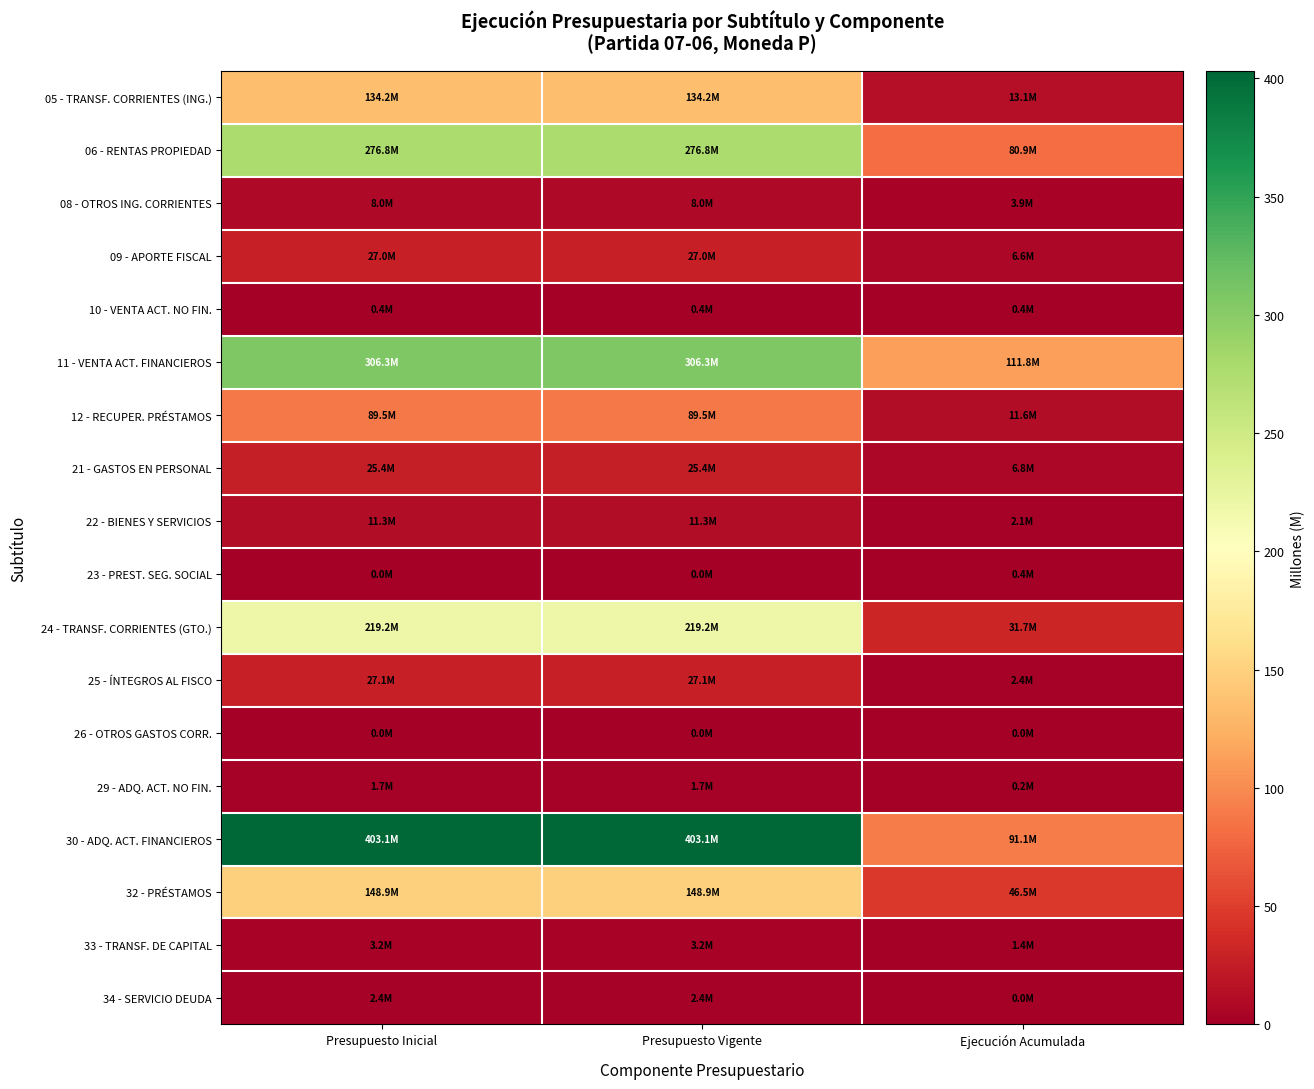

Which has a higher value, Presupuesto Vigente or Ejecución Acumulada?

Presupuesto Vigente